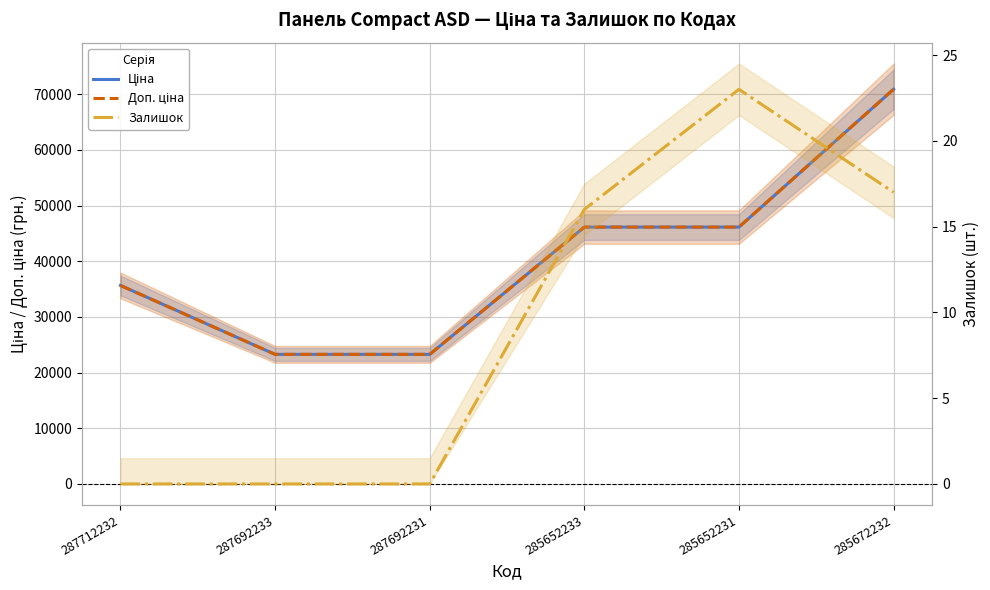

Where is the first local maximum for Залишок?

285652231